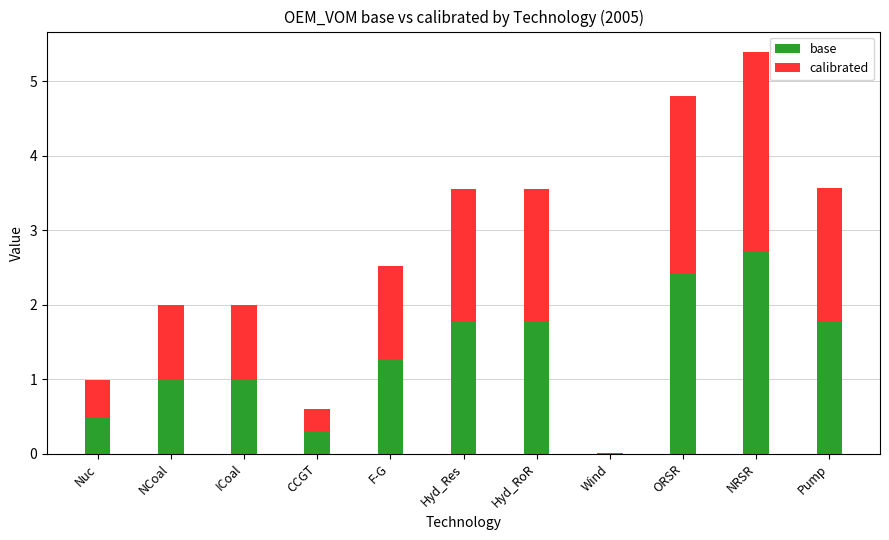

Read the base value at Hyd_Res.

1.8